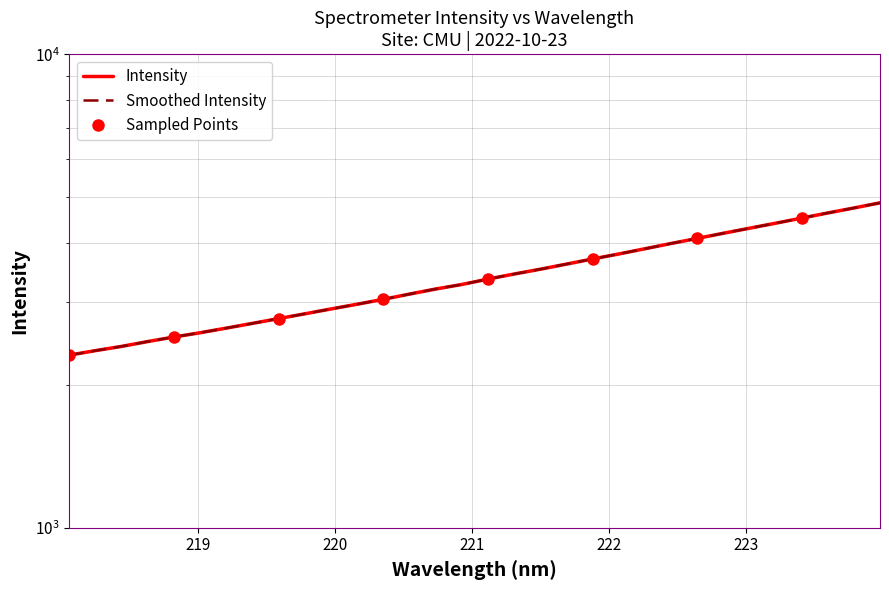

List the labels in order of value, smallest first.

218.0596, 218.2508, 218.442, 218.6332, 218.8244, 219.0156, 219.2067, 219.3979, 219.589, 219.7801, 219.9712, 220.1623, 220.3533, 220.5444, 220.7354, 220.9264, 221.1174, 221.3083, 221.4993, 221.6902, 221.8812, 222.0721, 222.263, 222.4538, 222.6447, 222.8355, 223.0264, 223.2172, 223.408, 223.5987, 223.7895, 223.9802